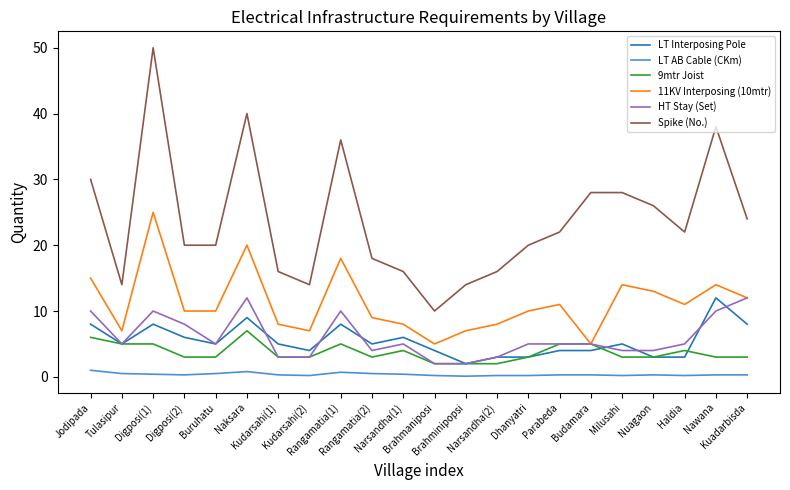

At which category does 11KV Interposing (10mtr) reach its first local peak?

Digposi(1)